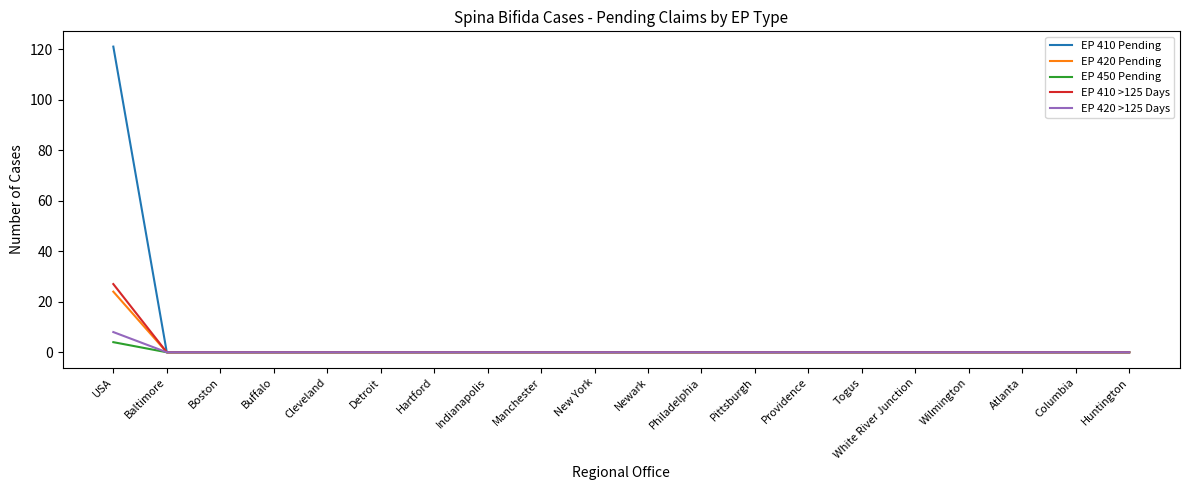

True or false: EP 410 >125 Days has a value of -13 at Detroit.

False